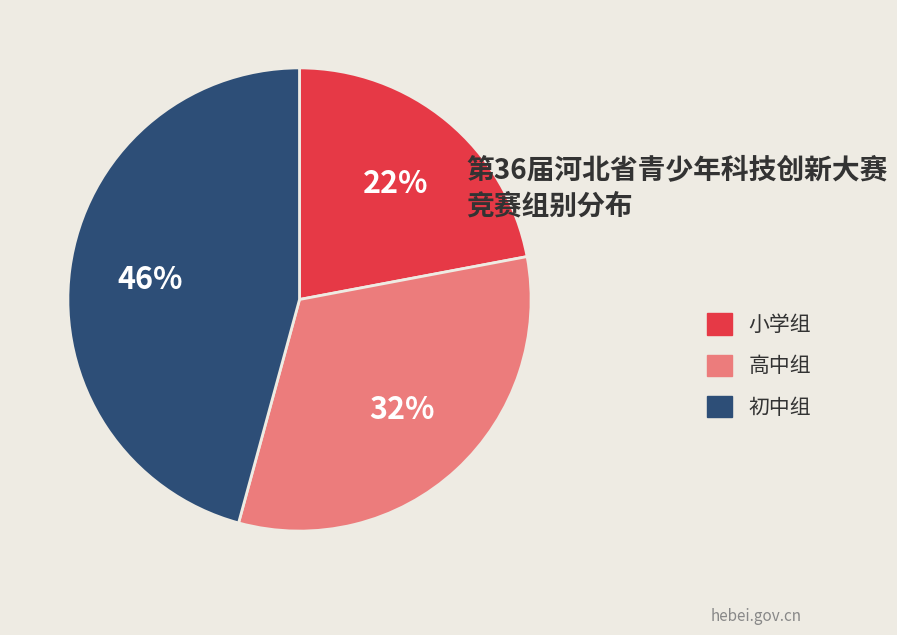

Which slice is the largest?

初中组